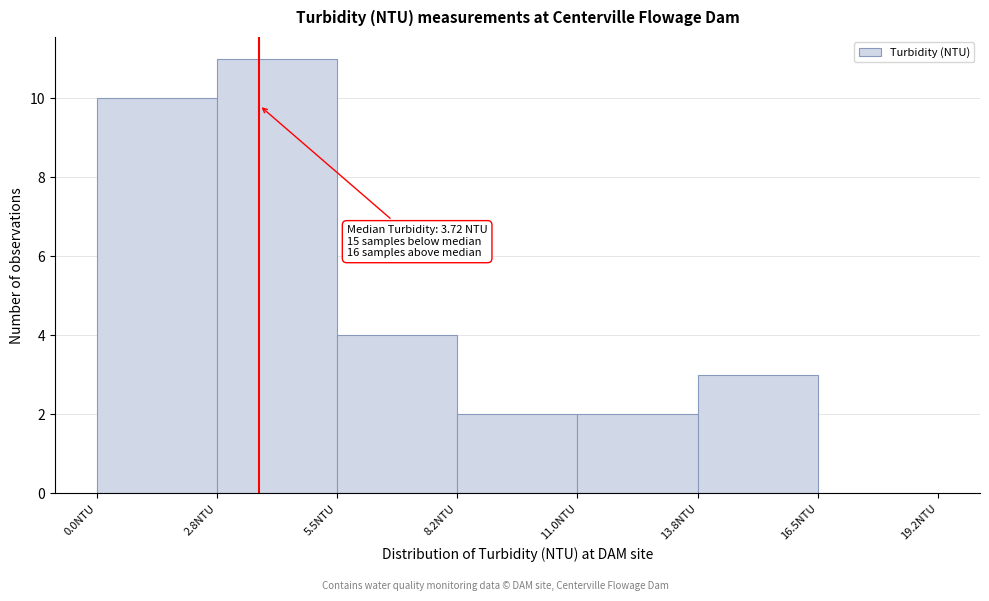

Which range on the x-axis has the tallest bar?

2.75 to 5.50